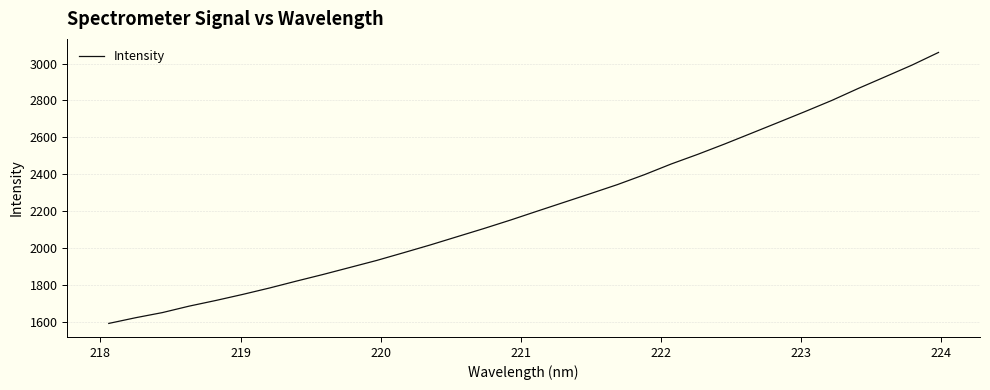

What is the difference between the maximum and minimum values?

1470.8